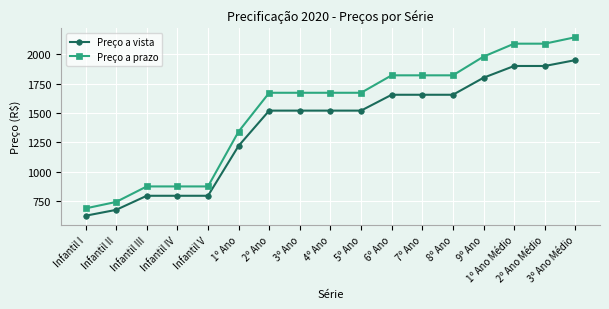

List the series in order of their overall mean, highest first.

Preço a prazo, Preço a vista